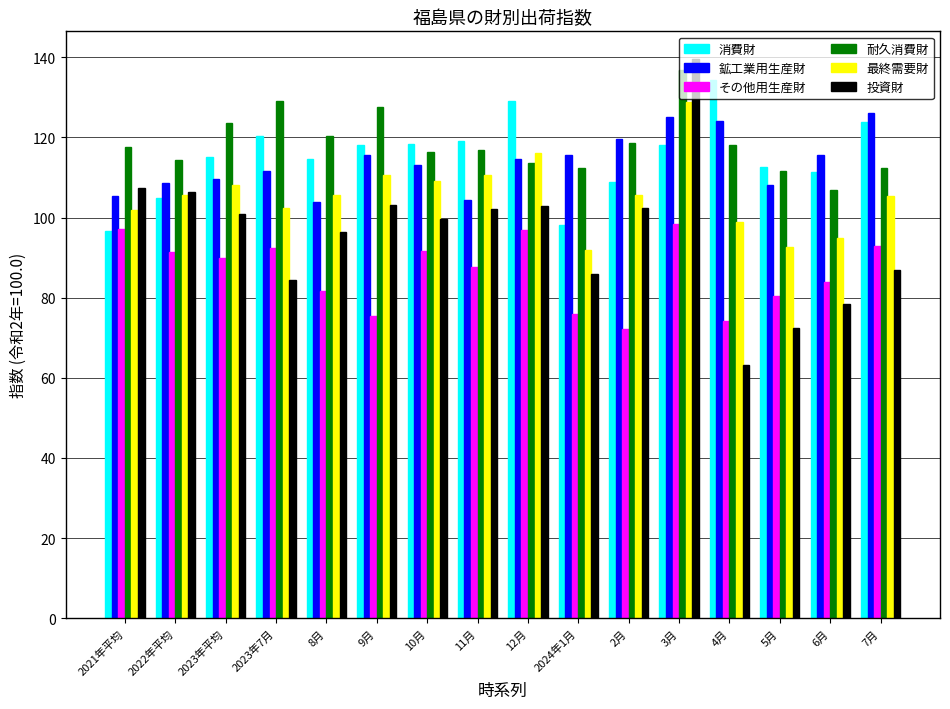

What is the label of the 16th bar from the left?

7月